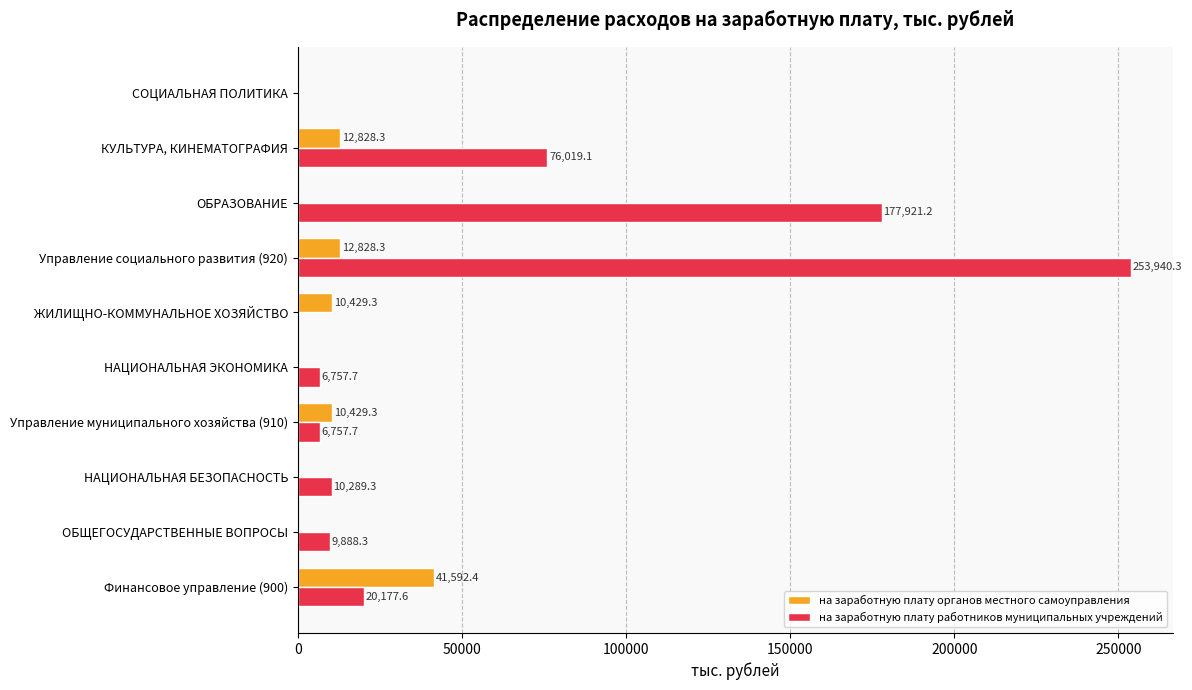

Which series has the largest total across all categories?

на заработную плату работников муниципальных учреждений